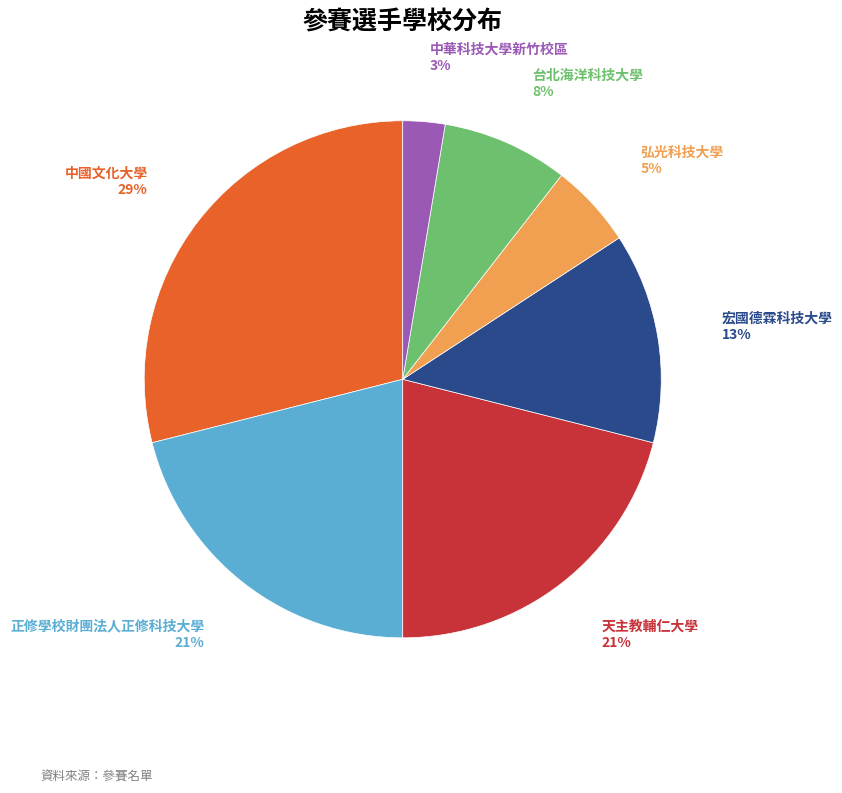

The 正修學校財團法人正修科技大學 slice represents 29% of the pie. True or false?

False